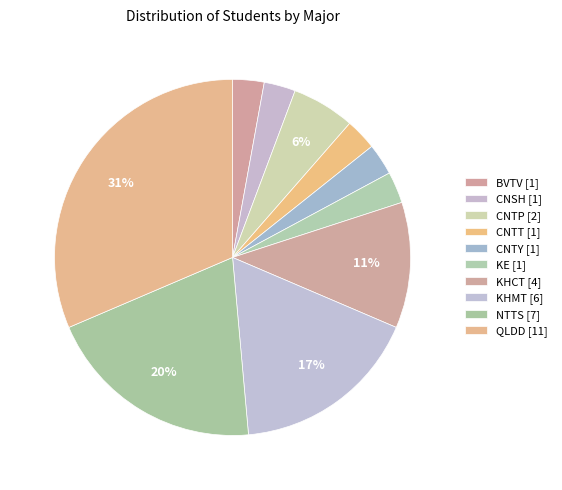

To the nearest percent, what percentage of the pie is KHCT?

11%